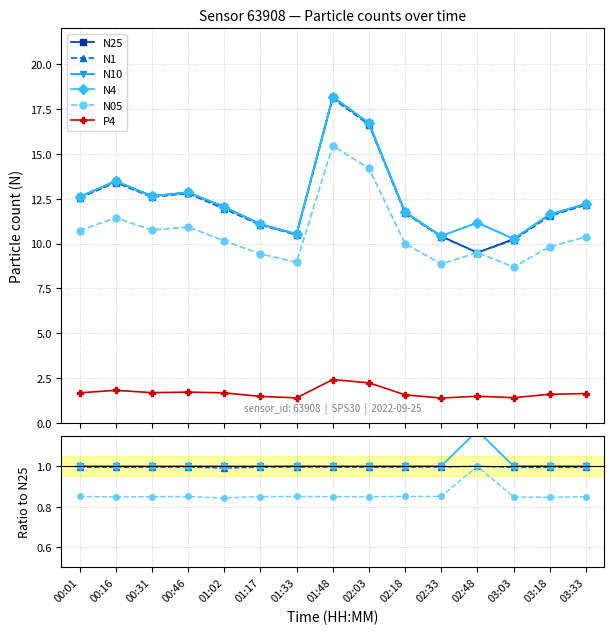

True or false: N10 and P4 cross at least once.

False